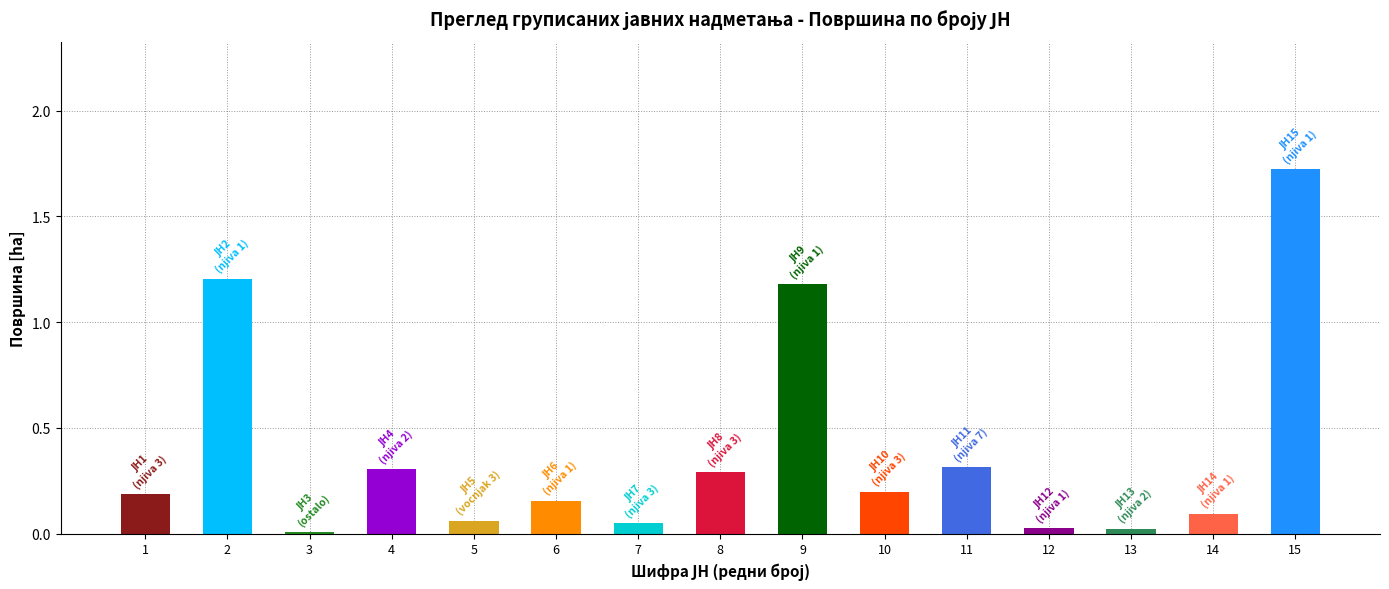

At which category does the chart reach its minimum across all series?

3